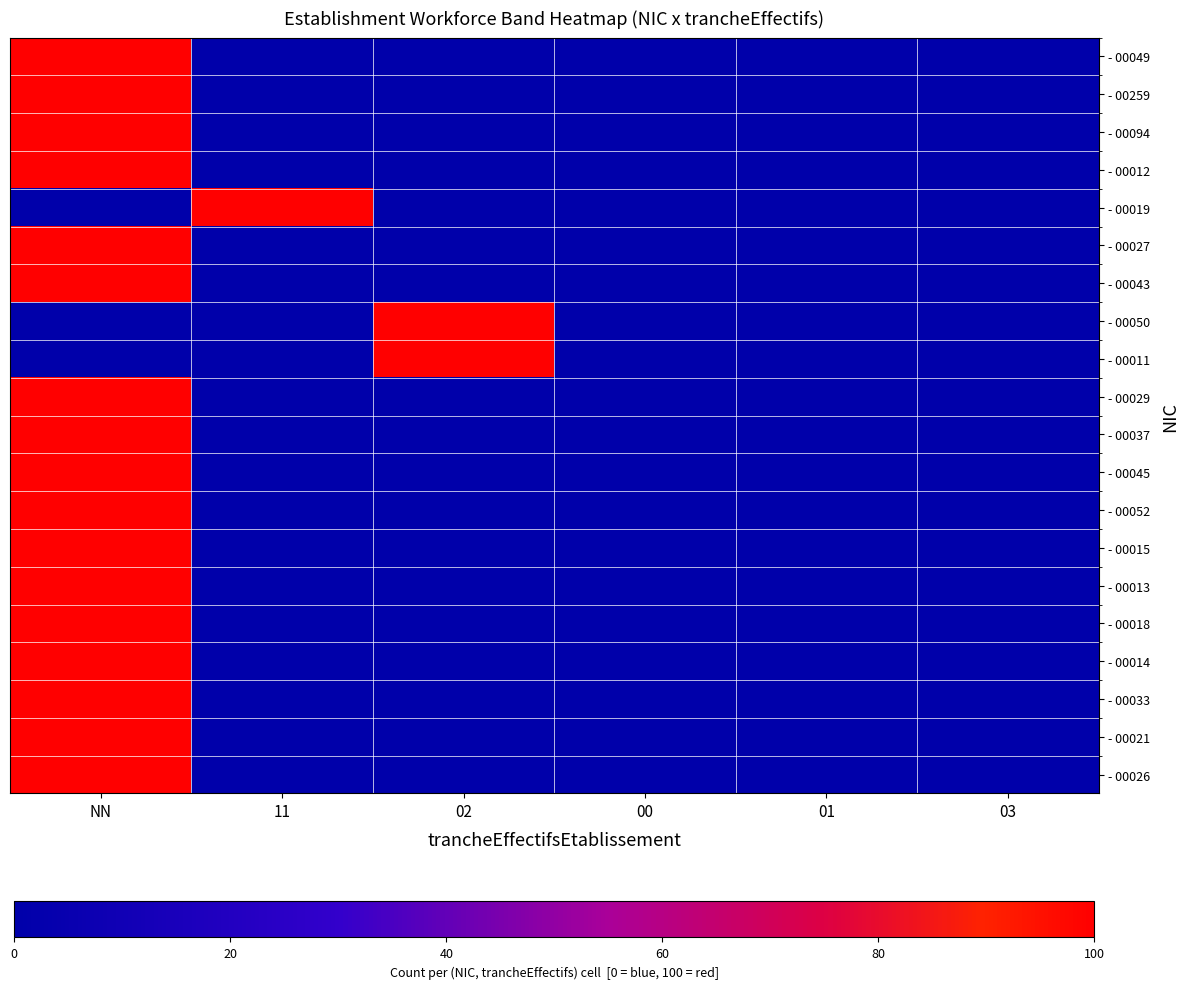

Which series has the largest range (max minus min)?

- 00049